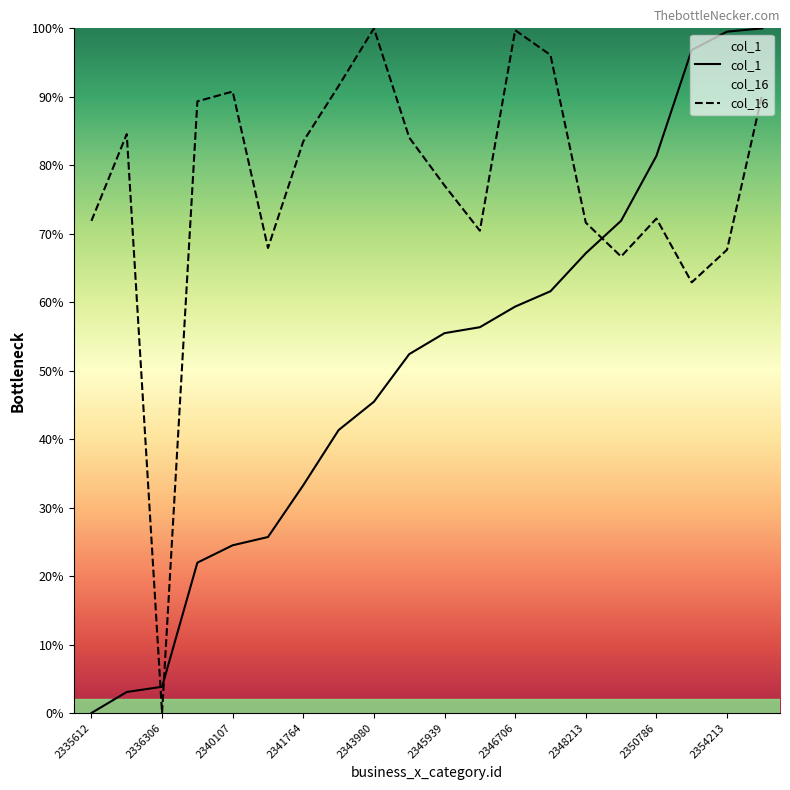

What is the sum of all col_1 values?

1001.1